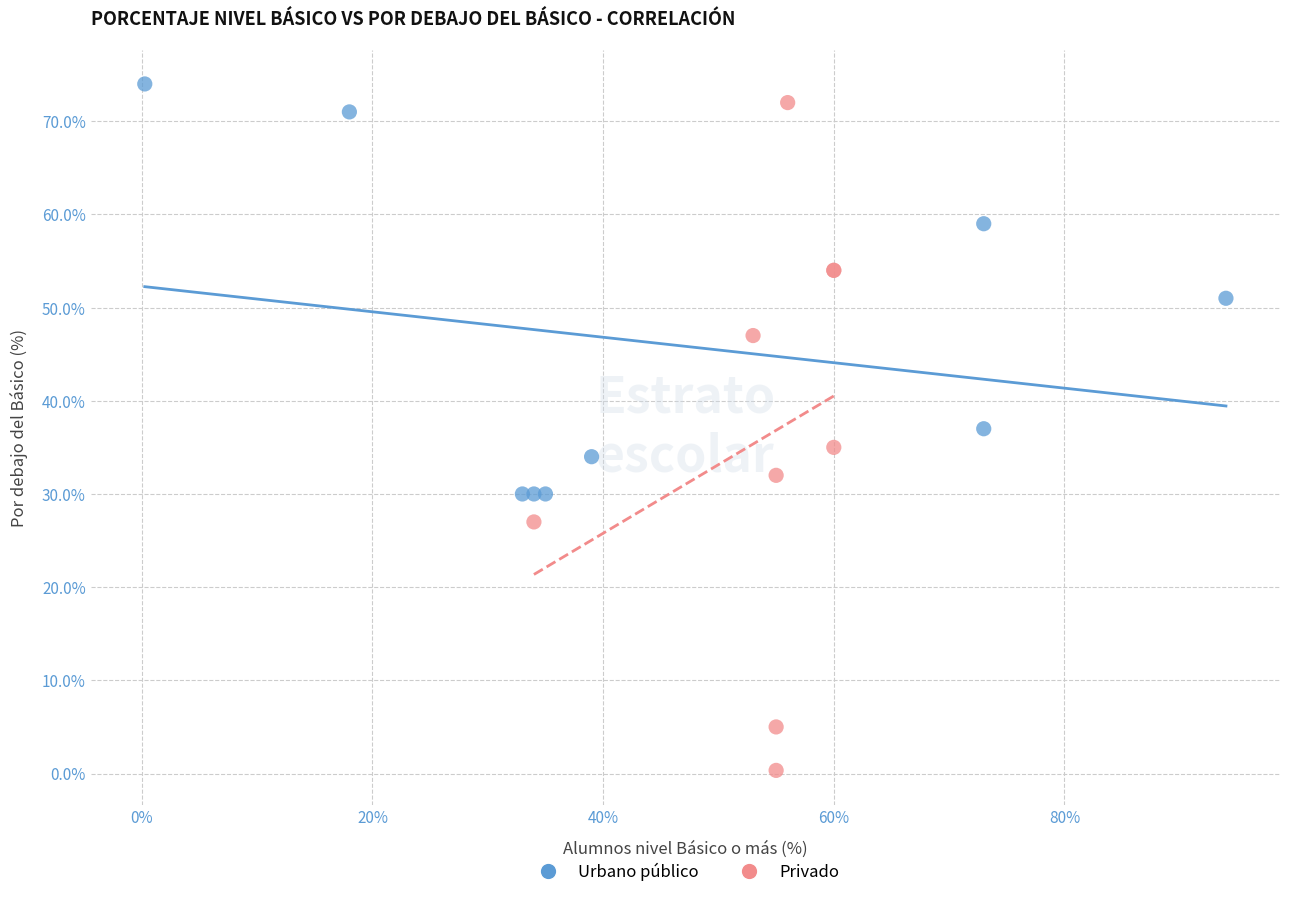

Which series has the widest spread of Y values?

Privado